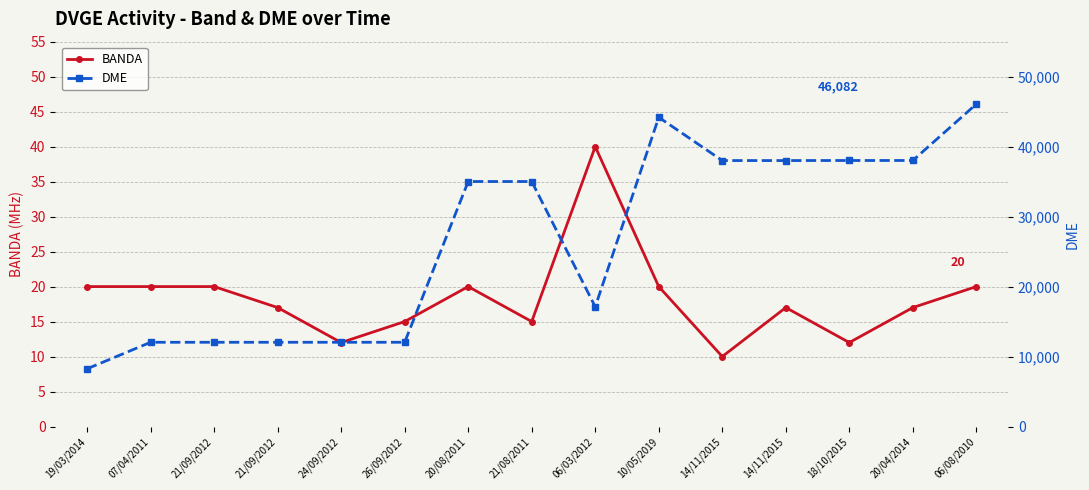

What is the sum of the BANDA values at 24/09/2012 and 06/08/2010?

32